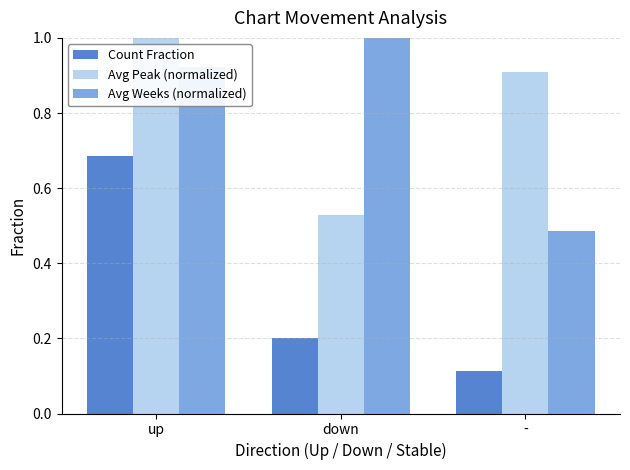

At which label is Count Fraction closest to 0?

-